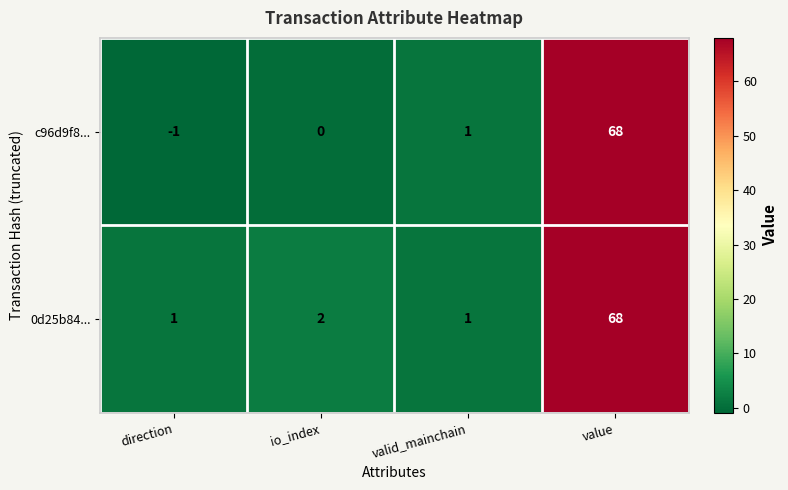

At which category is the sum across all series the highest?

value